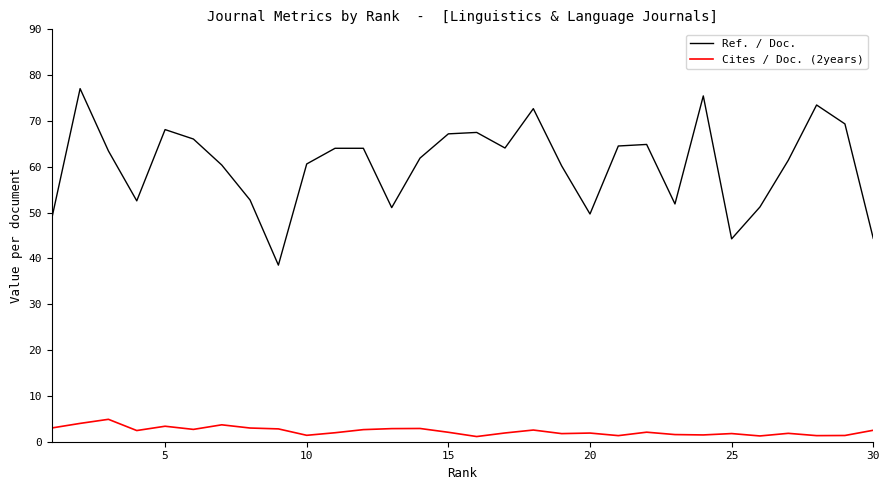

True or false: Ref. / Doc. and Cites / Doc. (2years) intersect in this chart.

False